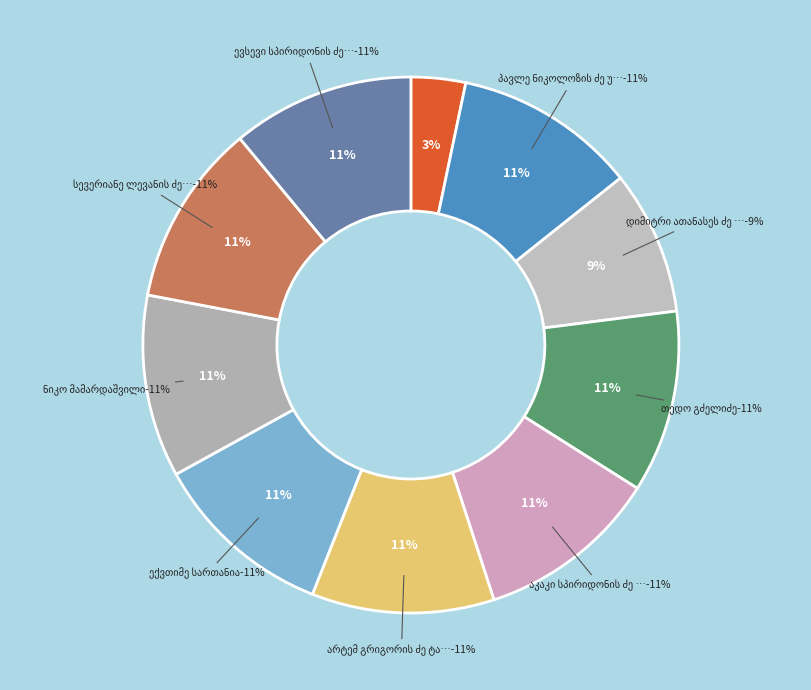

True or false: პორფირე ონისიმეს ძე ვაწაძე accounts for 3% of the total.

True